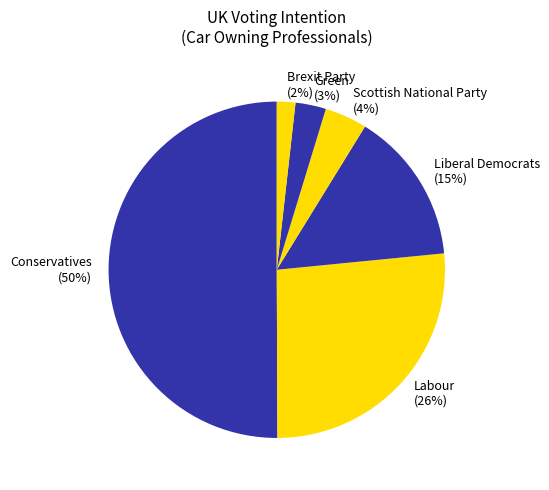

Does Brexit Party (2%) represent more than half of the total?

No